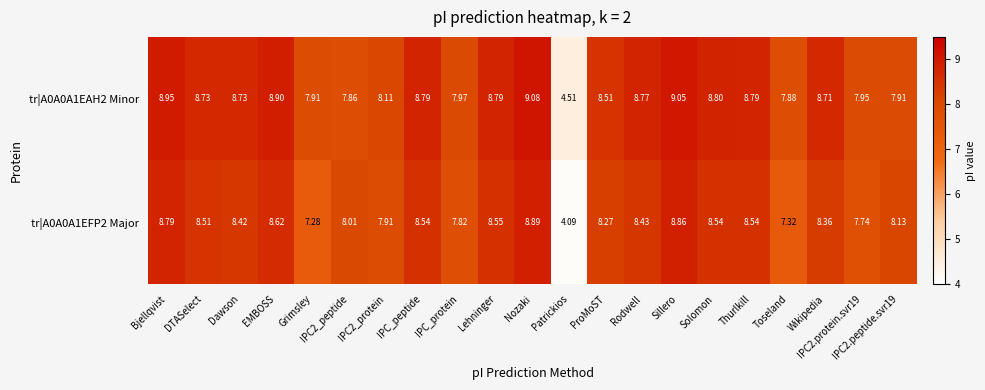

Rank the series by their maximum value, from lowest to highest.

tr|A0A0A1EFP2 Major, tr|A0A0A1EAH2 Minor